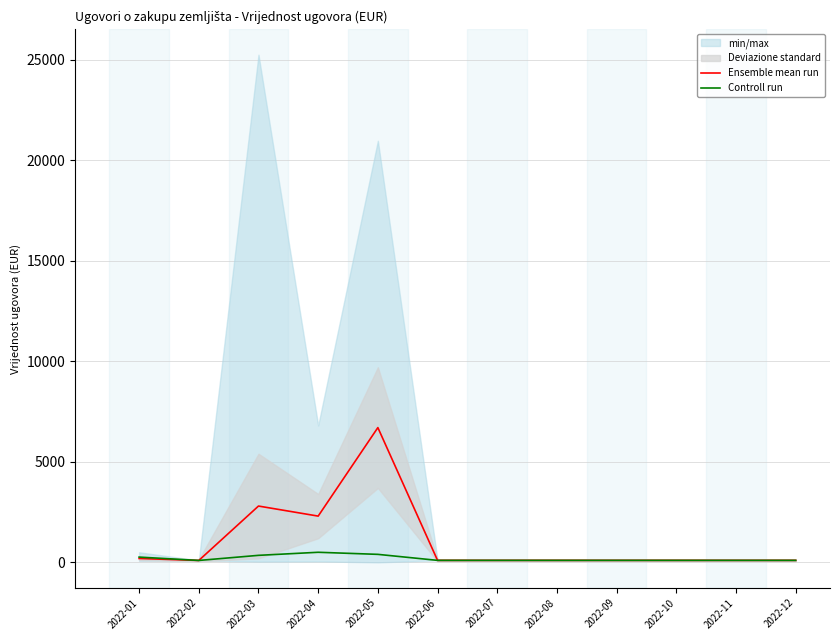

Between 2022-07 and 2022-08, which series saw the biggest shift?

Ensemble mean run